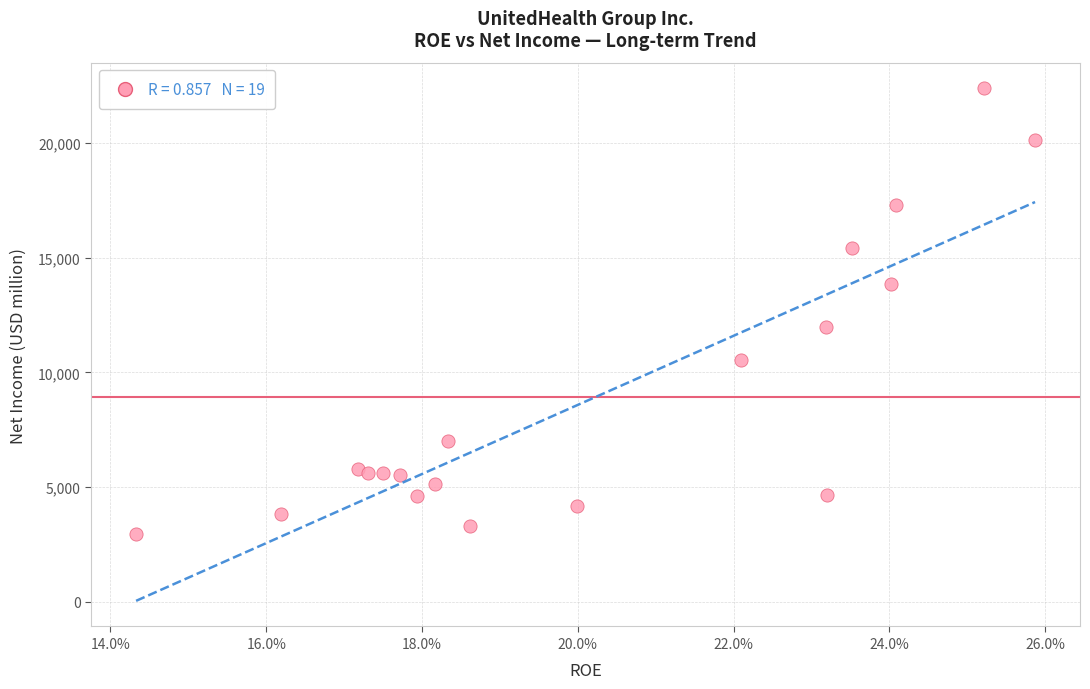

What is the range of Y values (max minus min)?

19404